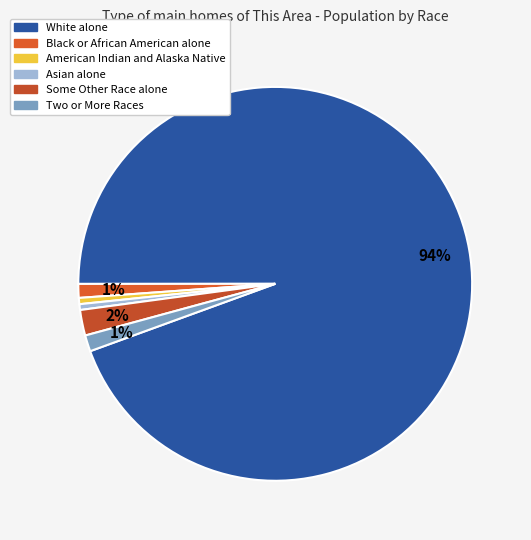

Is it true that Some Other Race alone is 15% of the pie?

False